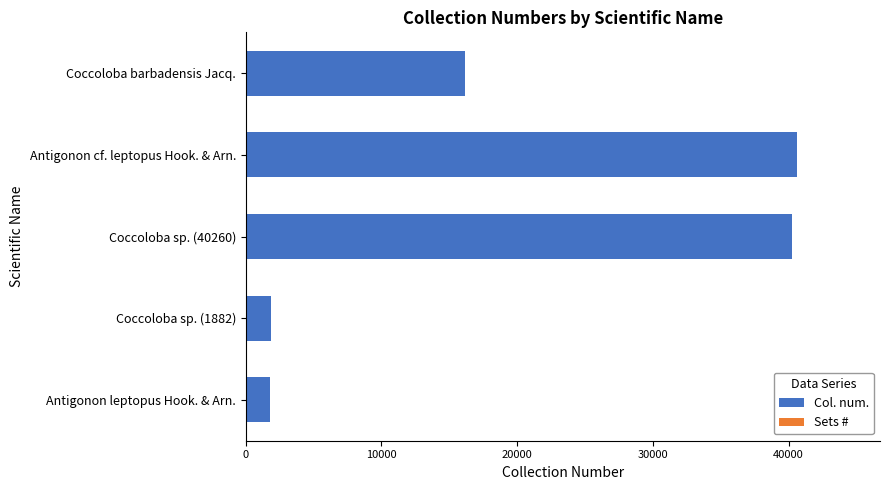

Where is Col. num. nearest to the value 21222?

Coccoloba barbadensis Jacq.